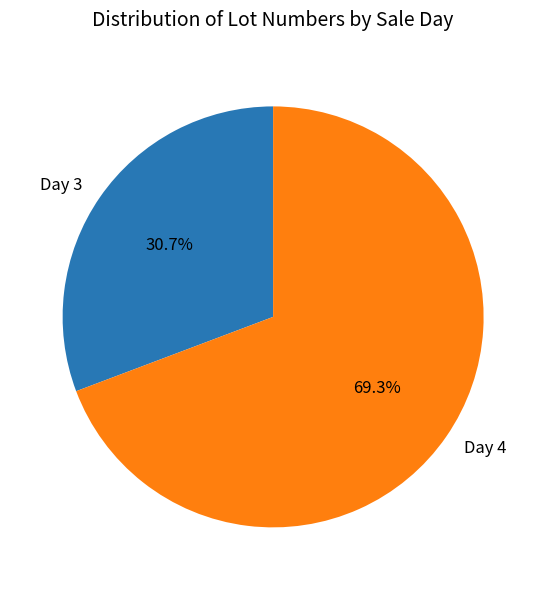

What percentage do Day 4 and Day 3 together represent?

100.0%